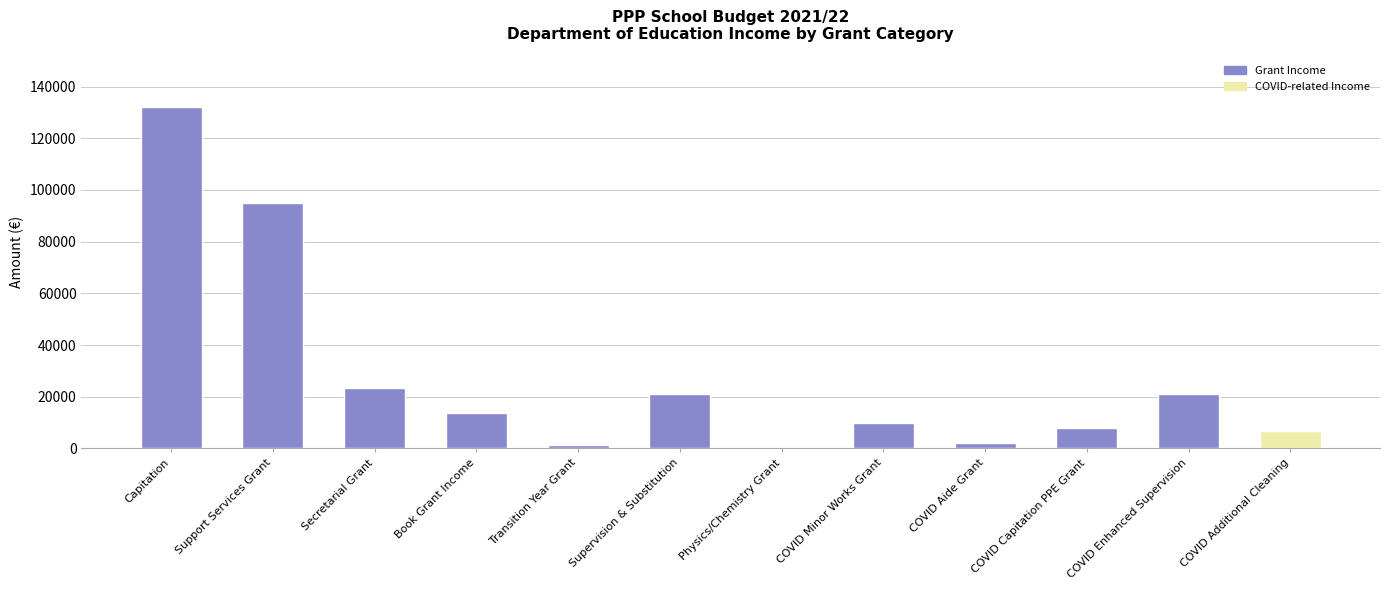

Where is the data nearest to the value 66002?

Support Services Grant